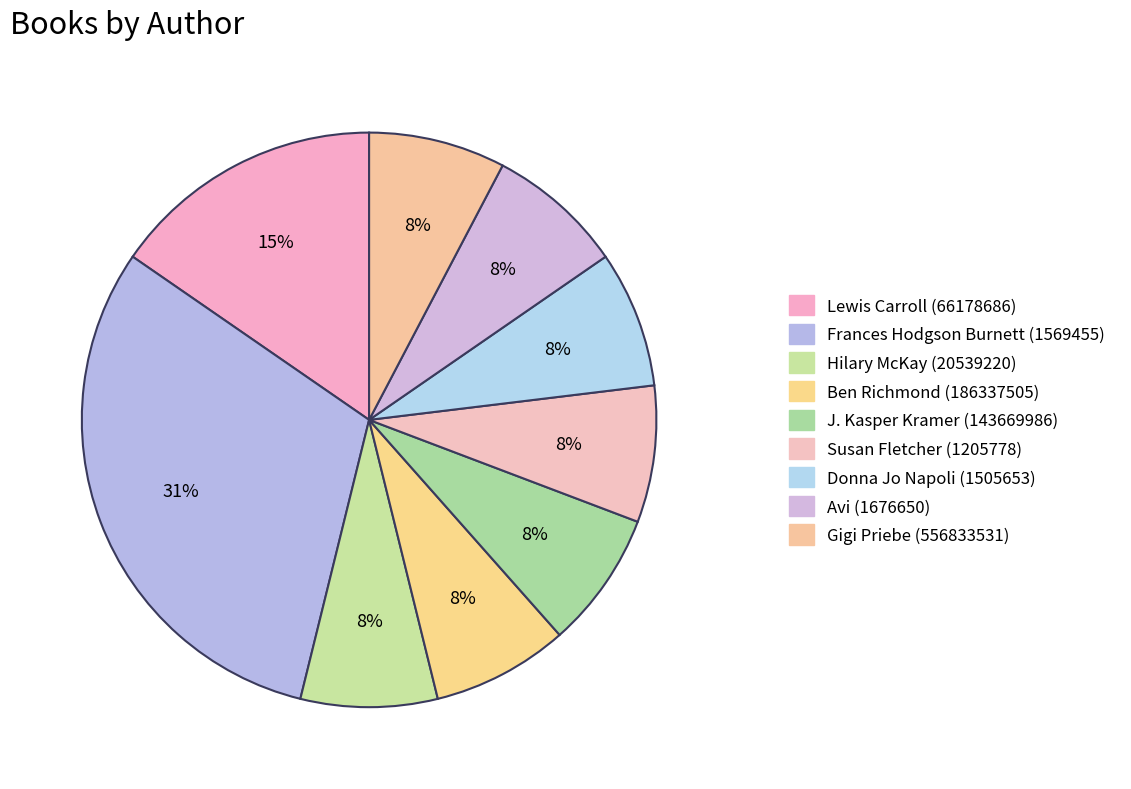

To the nearest percent, what is the average slice percentage?

11%